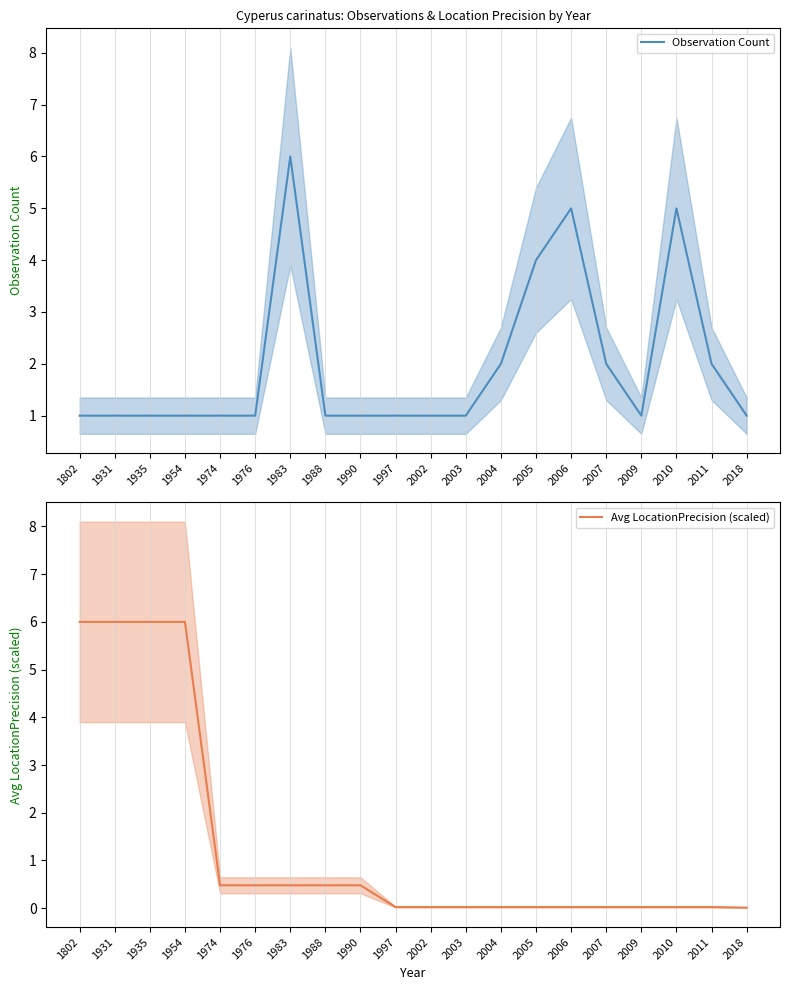

Which category has the highest value in the Avg LocationPrecision (scaled) series?

1802